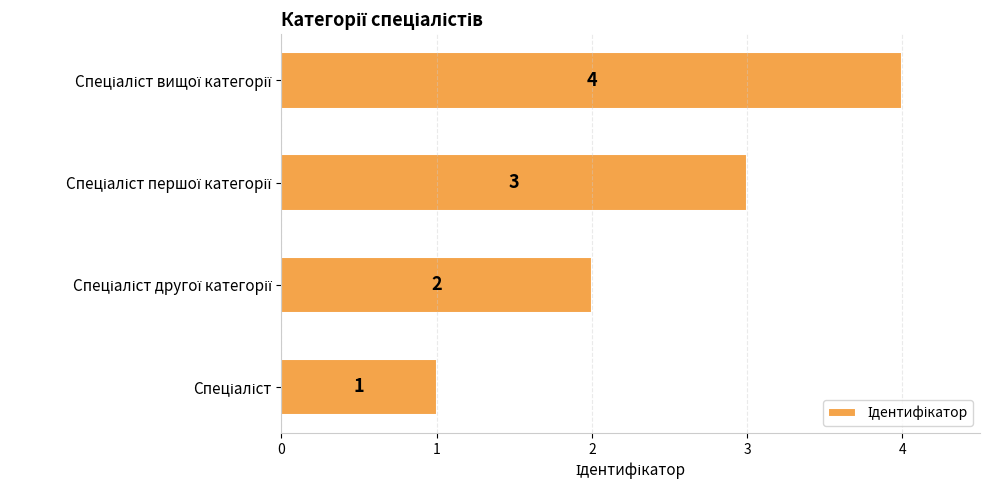

What is the maximum value shown in the chart?

4